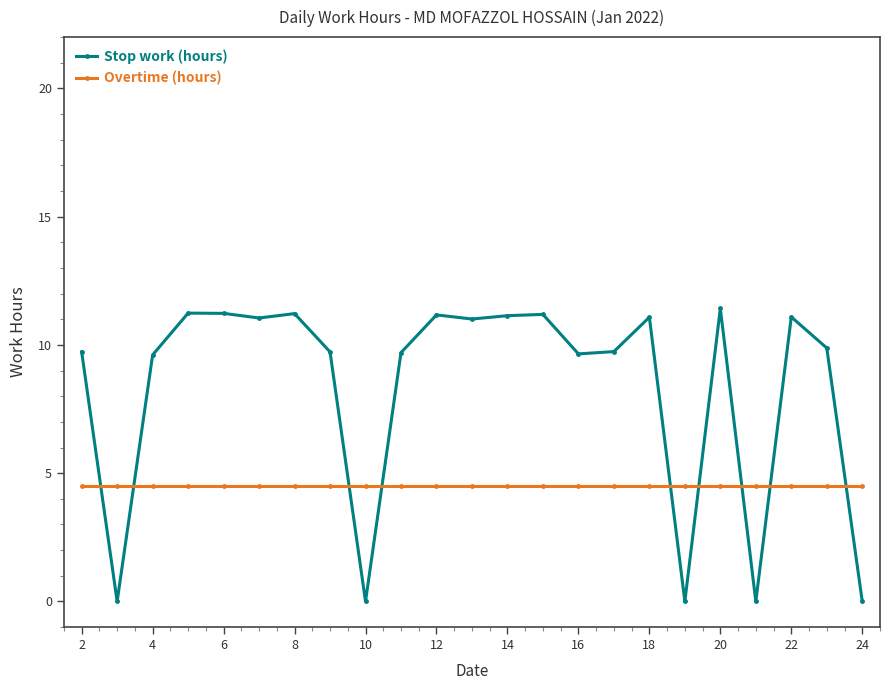

How many intersections are there between Overtime (hours) and Stop work (hours)?

9